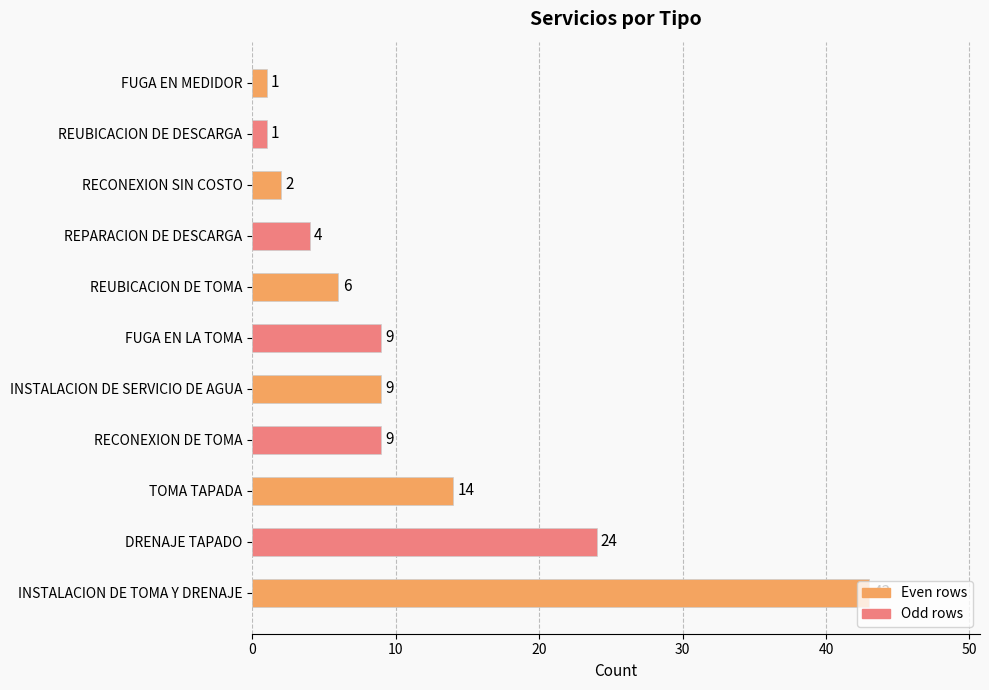

What is the value of the 4th bar from the top?

4